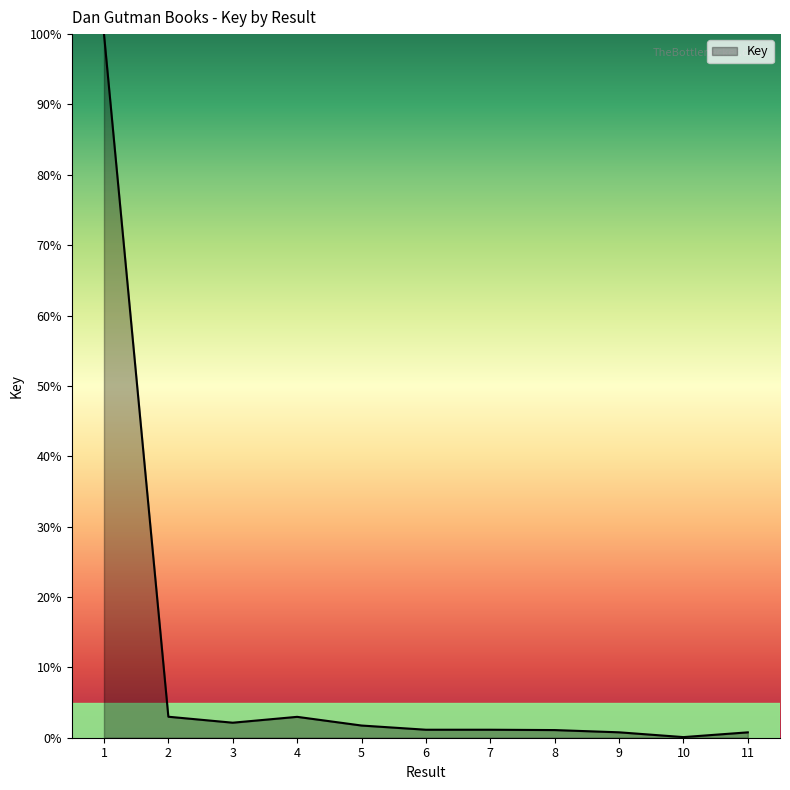

The chart shows a value of 0.1 at 10. True or false?

True